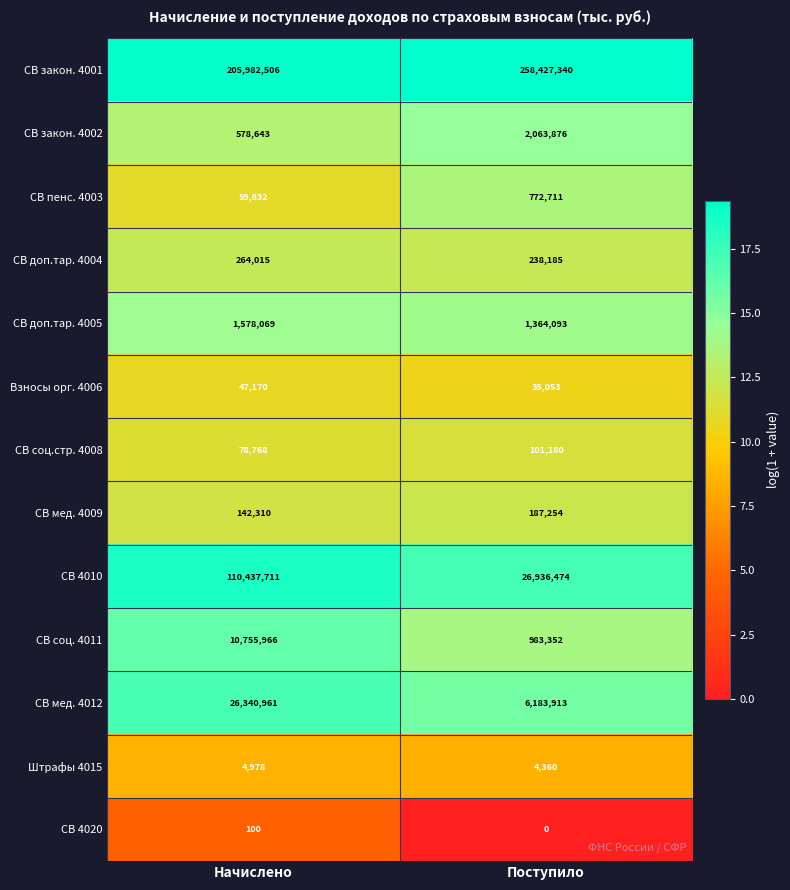

What is the sum of all СВ доп.тар. 4005 values?

2942162